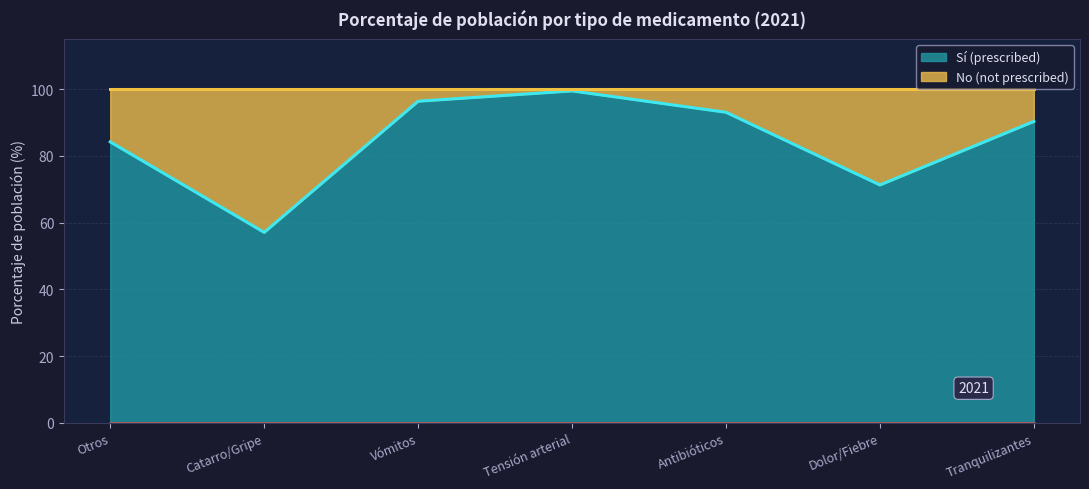

What is the change in value from Otros to Antibióticos?

+8.9